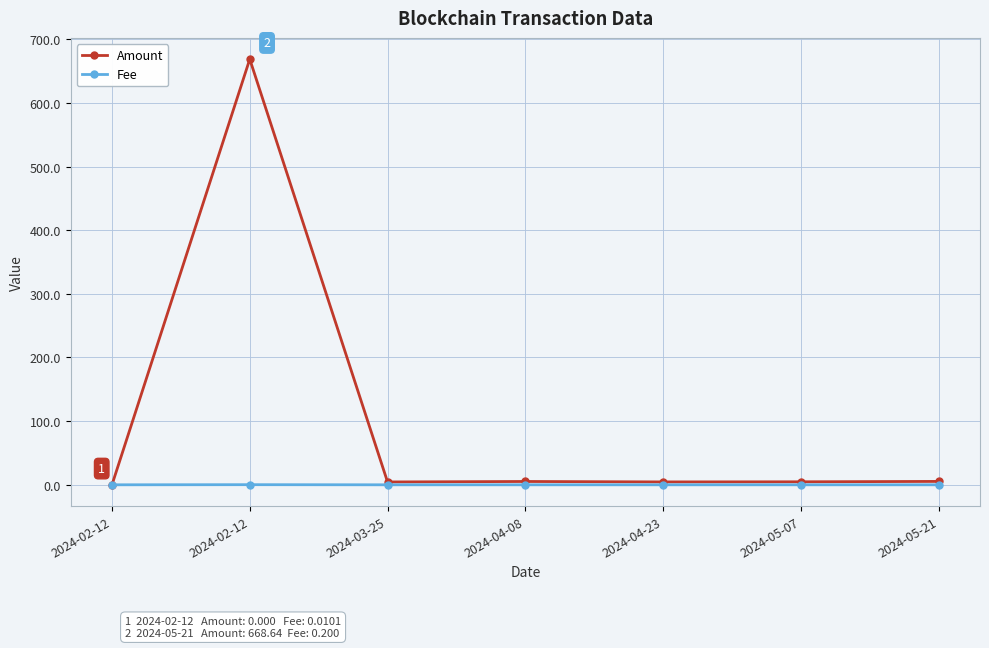

How many data points in Amount are less than 4?

1